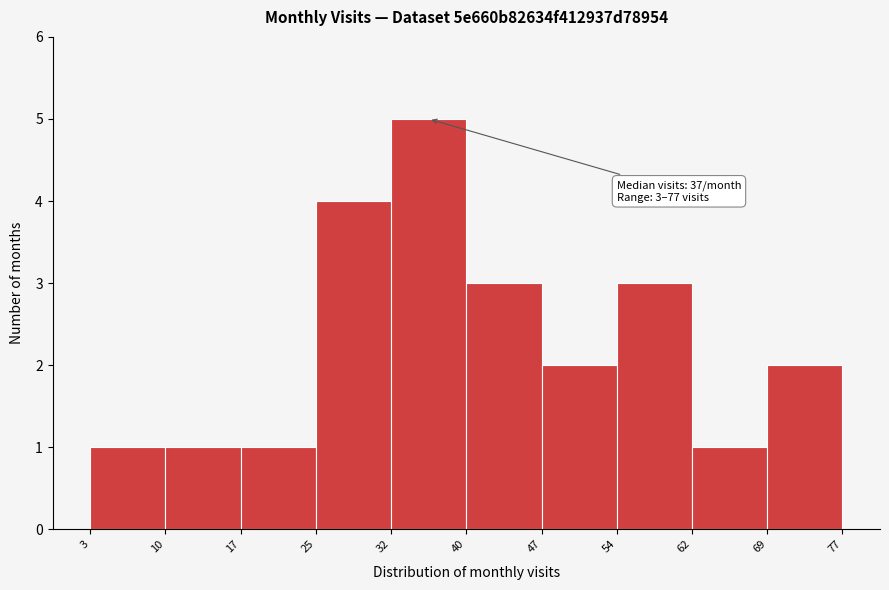

Over which range of the x-axis is the bar tallest?

32 to 40